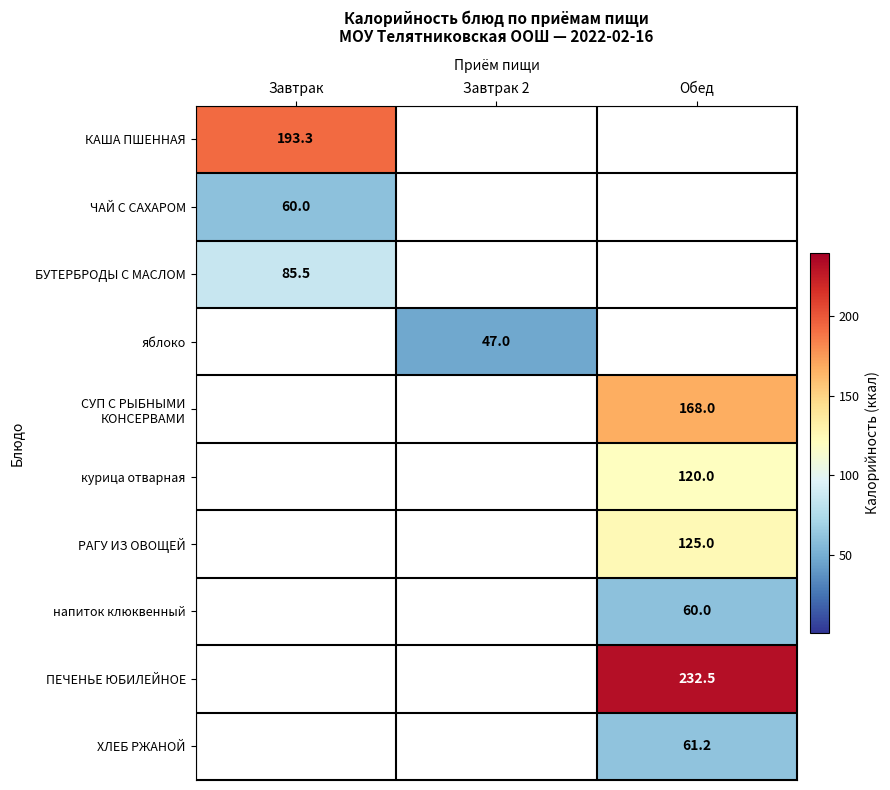

Is it true that РАГУ ИЗ ОВОЩЕЙ equals 125.0 at Обед?

True